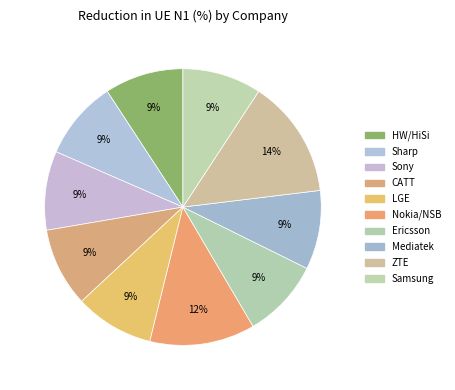

To the nearest percent, what is the average slice percentage?

10%